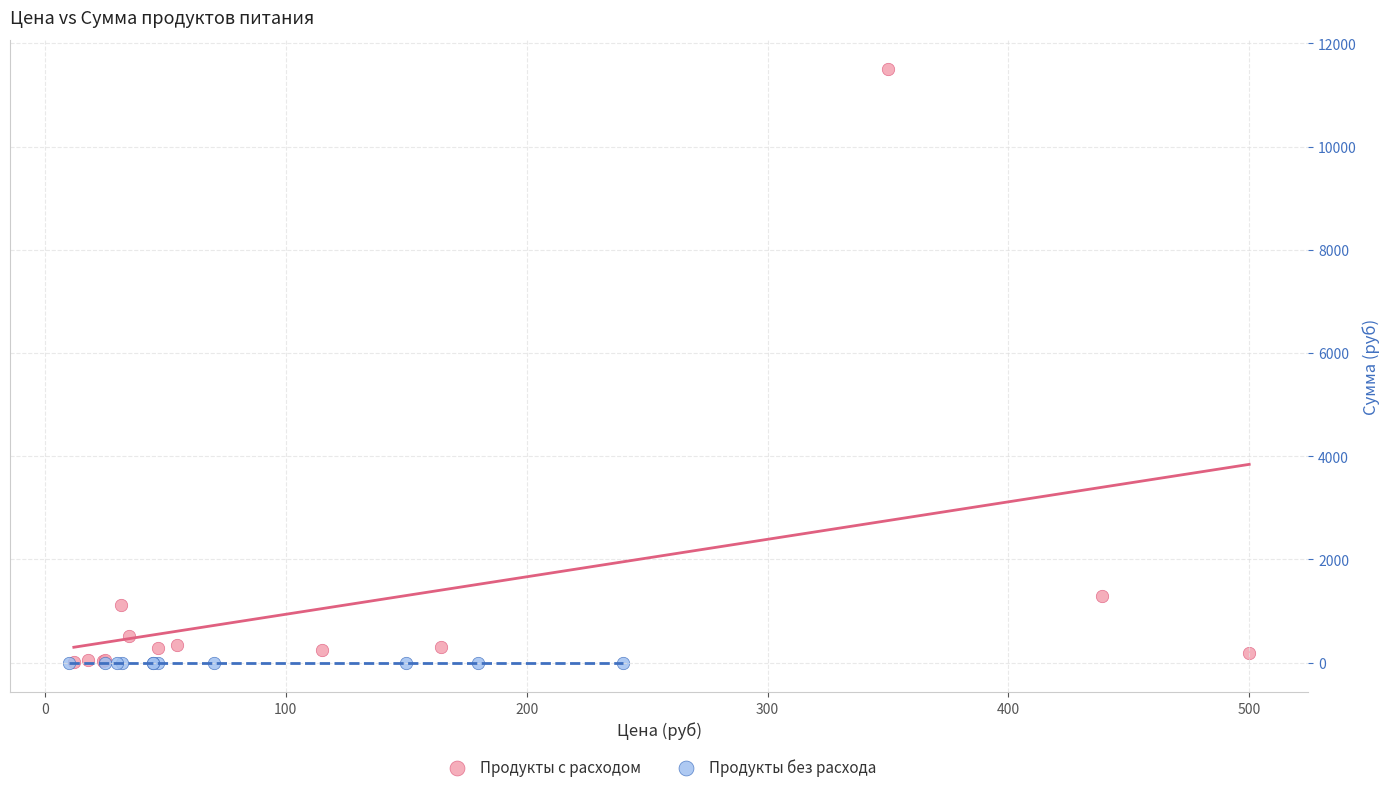

Which series contains the highest Y value?

Продукты с расходом